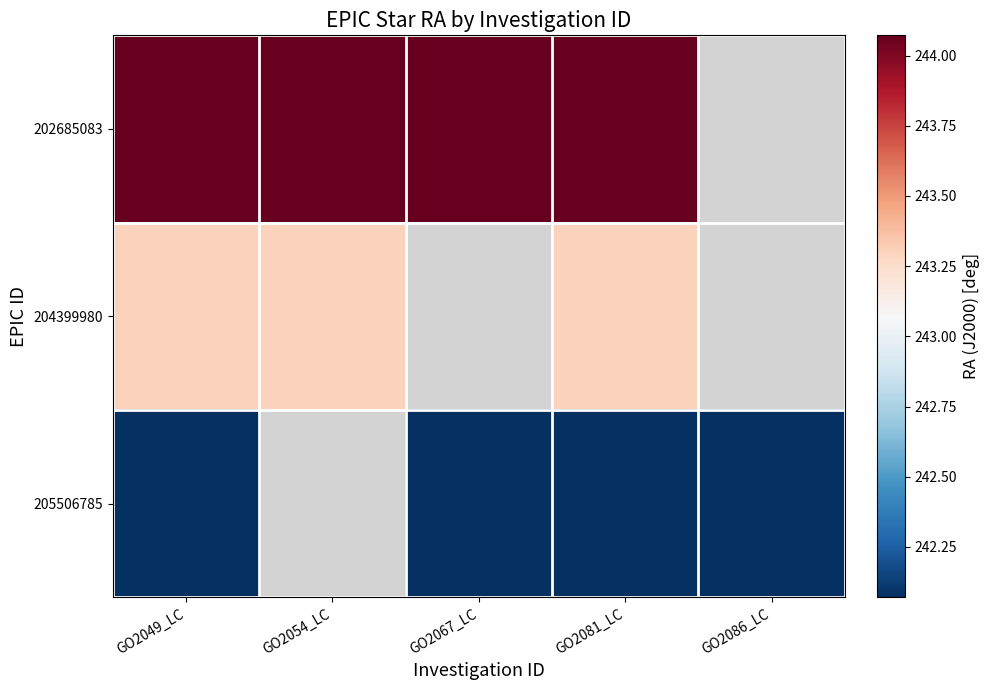

Count the number of categories in the chart.

5